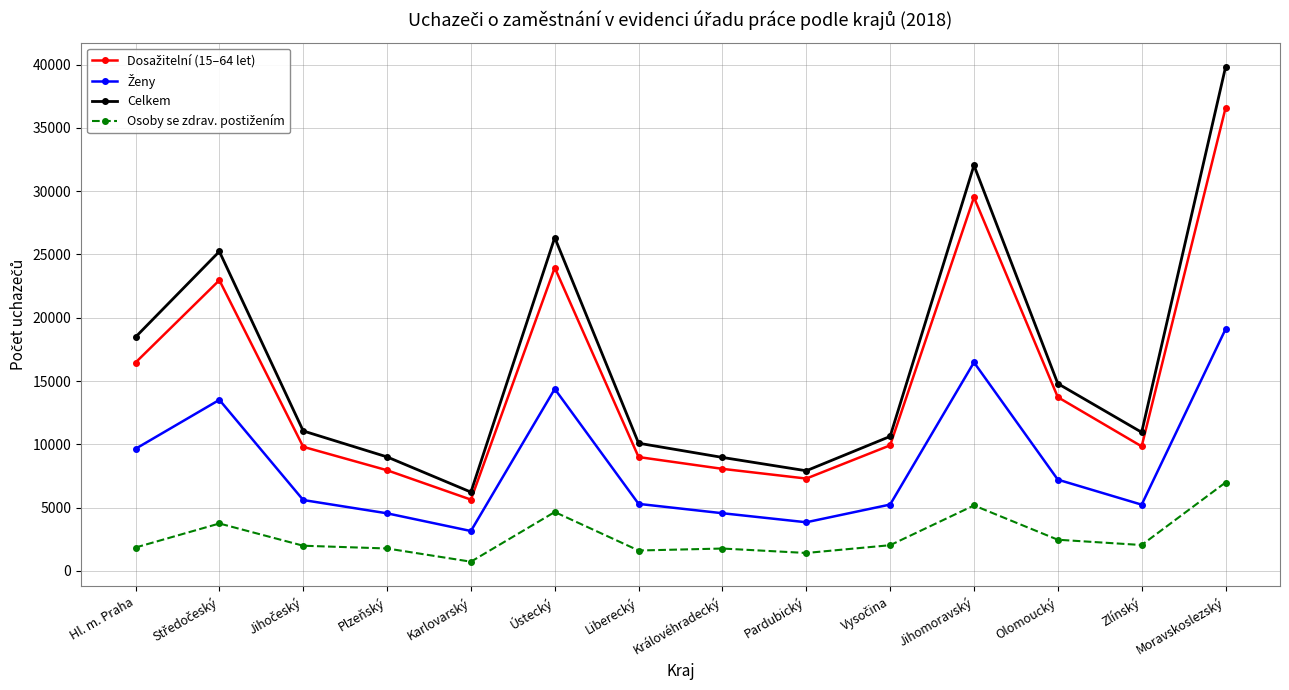

The Celkem series shows 18476 at Hl. m. Praha. True or false?

True